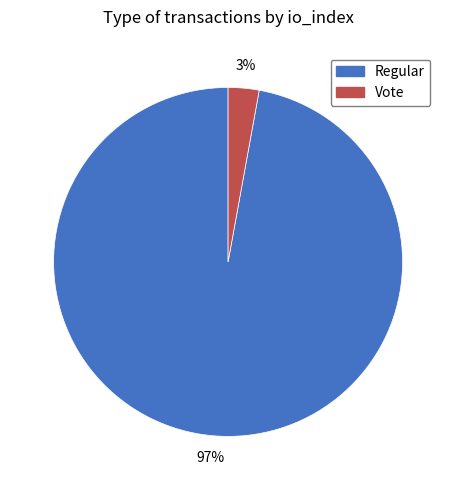

How many slices are in this pie chart?

2